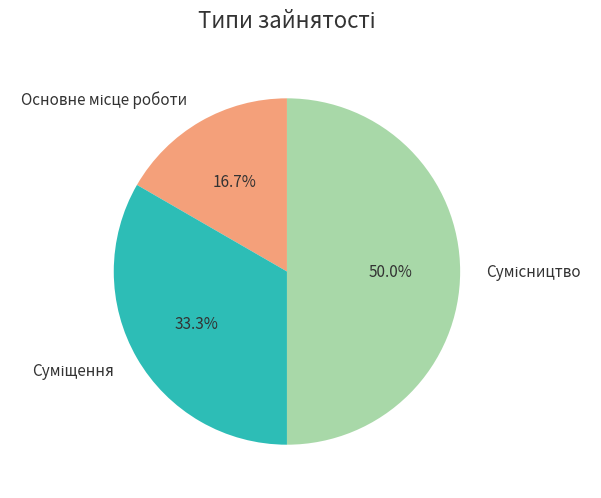

Between Основне місце роботи and Сумісництво, which is larger?

Сумісництво